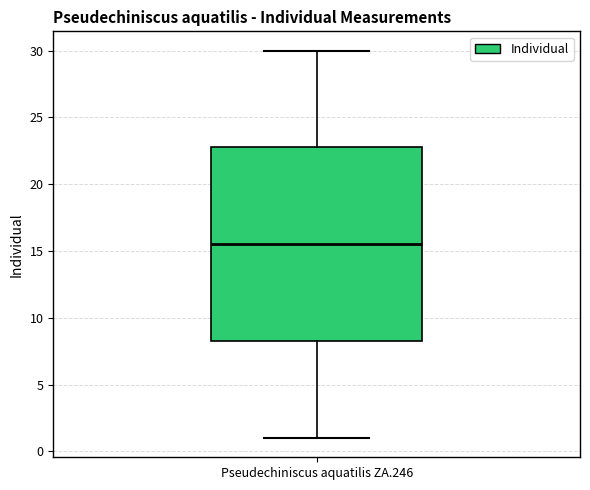

Transcribe this box plot: give where the median line is, the range the box spans, and where the two whiskers end, as read against the y-axis. The values are not printed on the chart, so give them approximately, as read against the axis.

median 15.5, box 8.5 to 23.0, whiskers 1.0 to 30.0